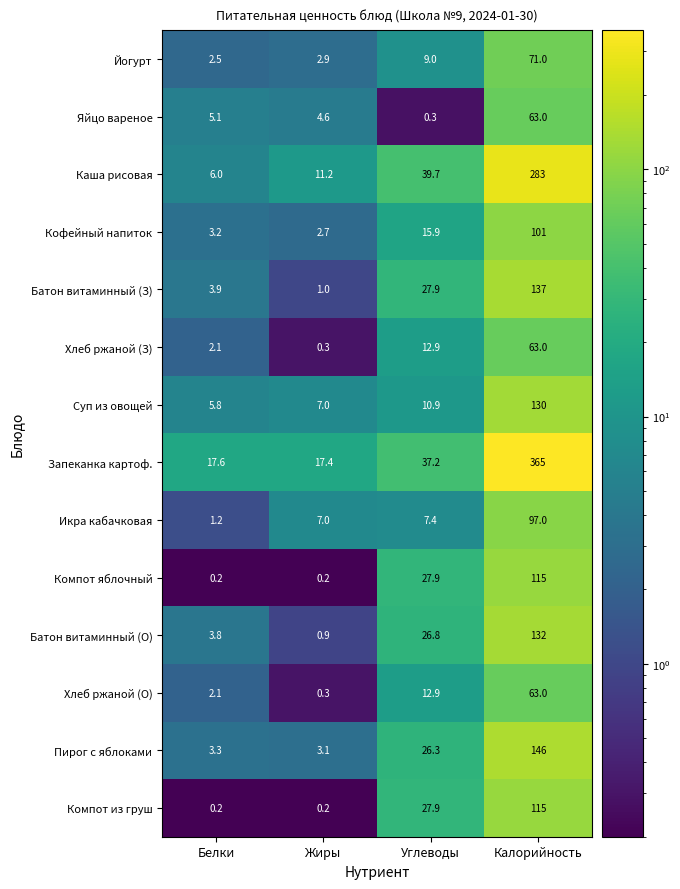

At which category does the chart reach its peak across all series?

Калорийность